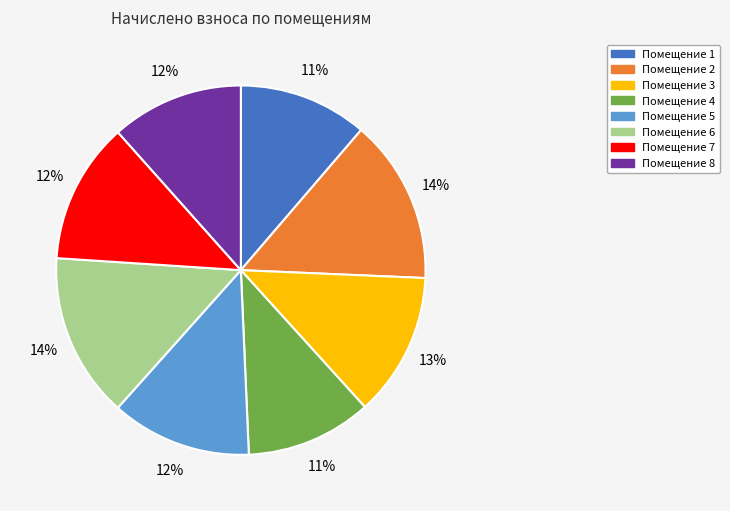

To the nearest percent, what is the average slice percentage?

12%